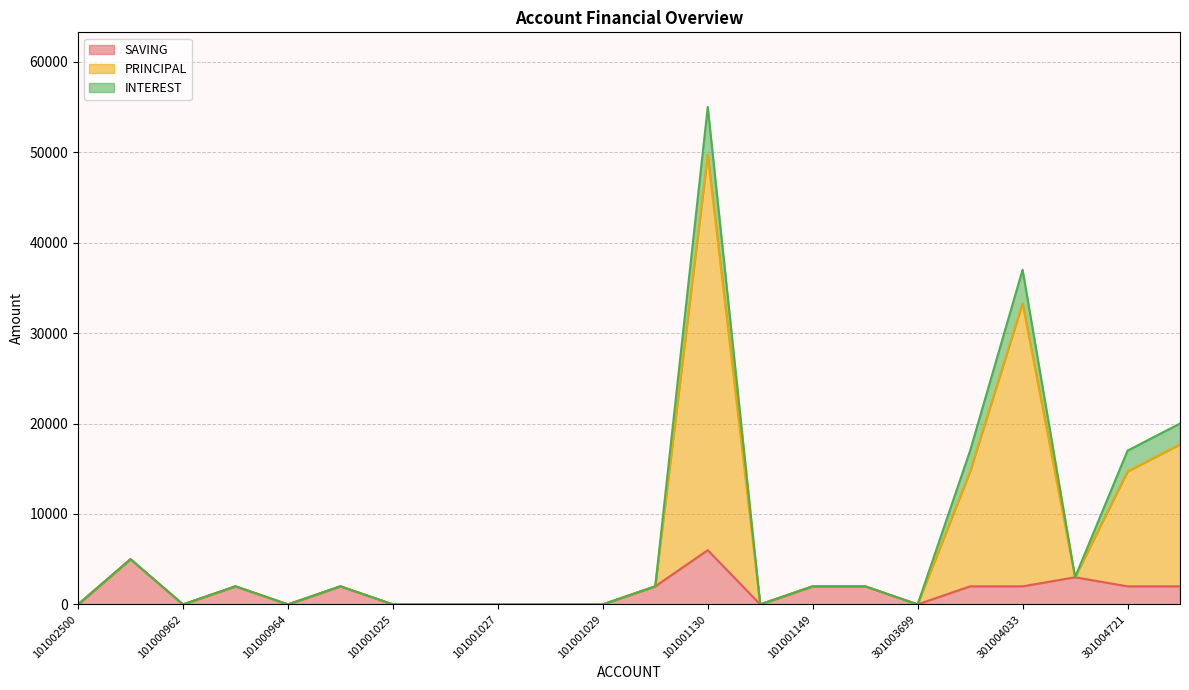

At which category is the sum across all series the highest?

101001130